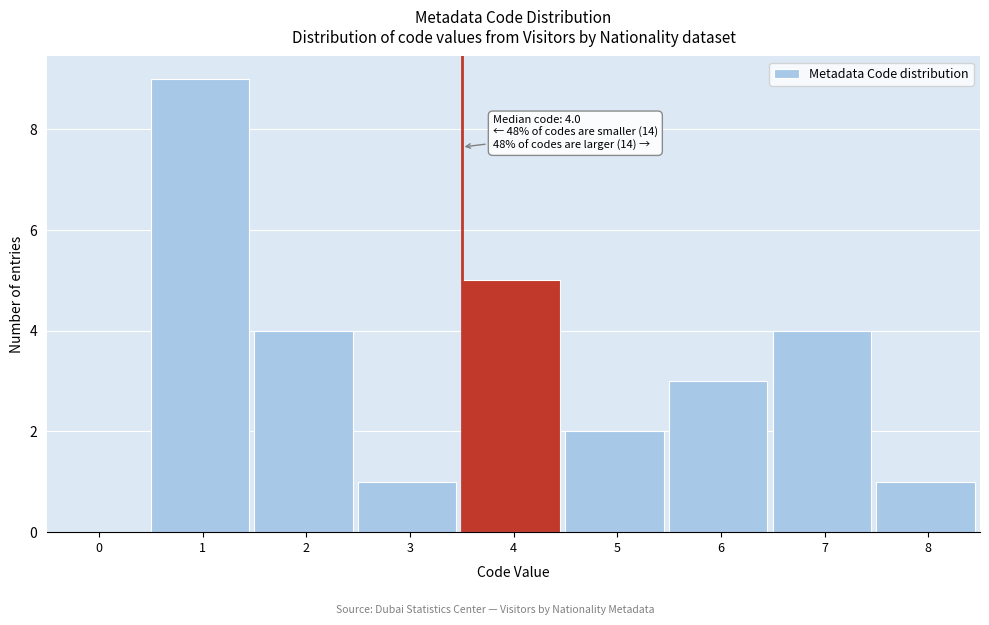

Reading left to right, transcribe all the data shown in this chart.

0=0	1=9	2=4	3=1	4=5	5=2	6=3	7=4	8=1